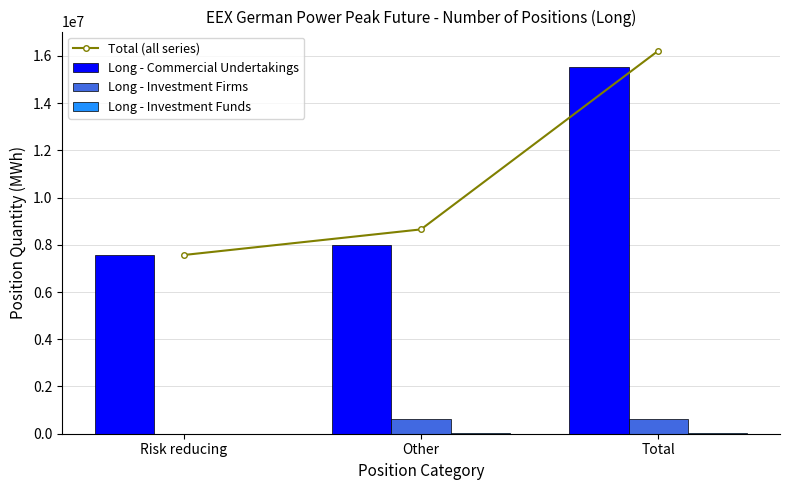

The value of Long - Investment Funds at Other is 51564. True or false?

True